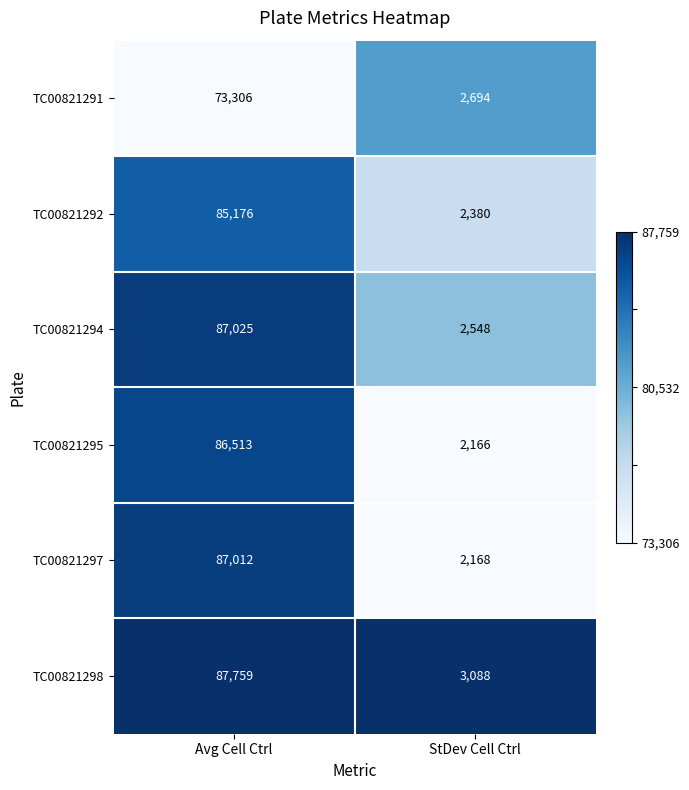

Is it true that TC00821297 equals 24974 at Avg Cell Ctrl?

False